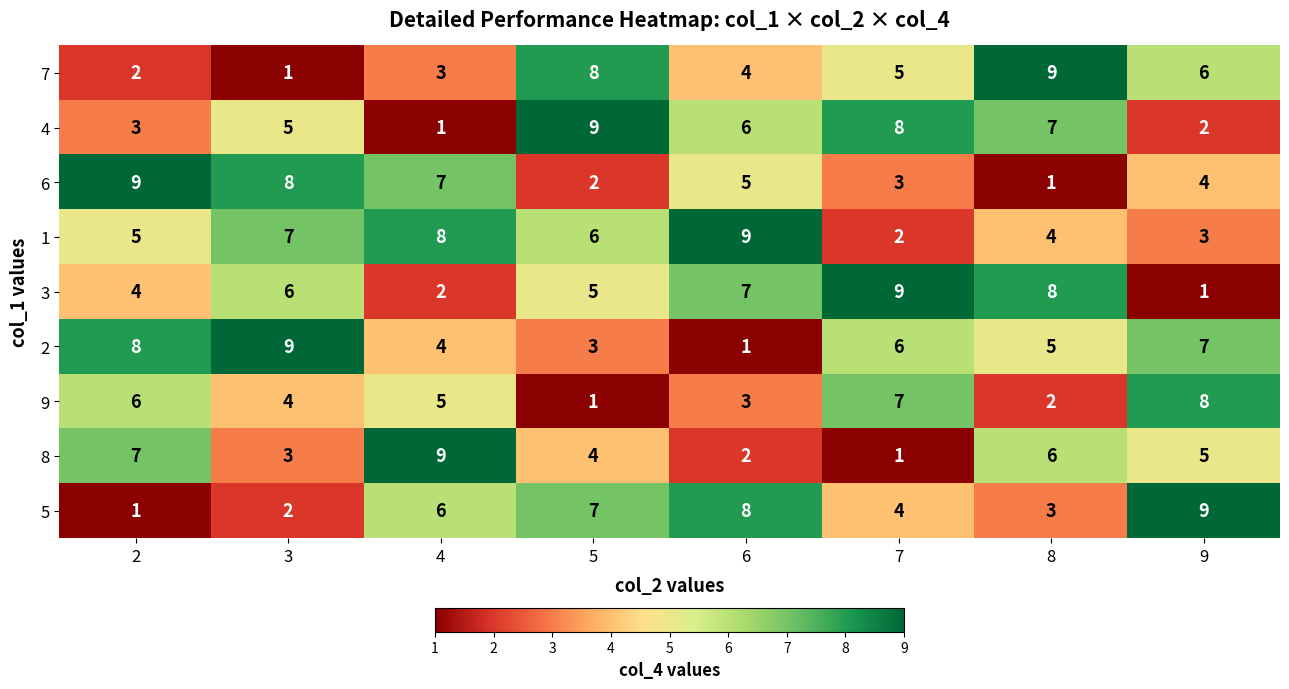

At which label is 8 closest to 5?

9